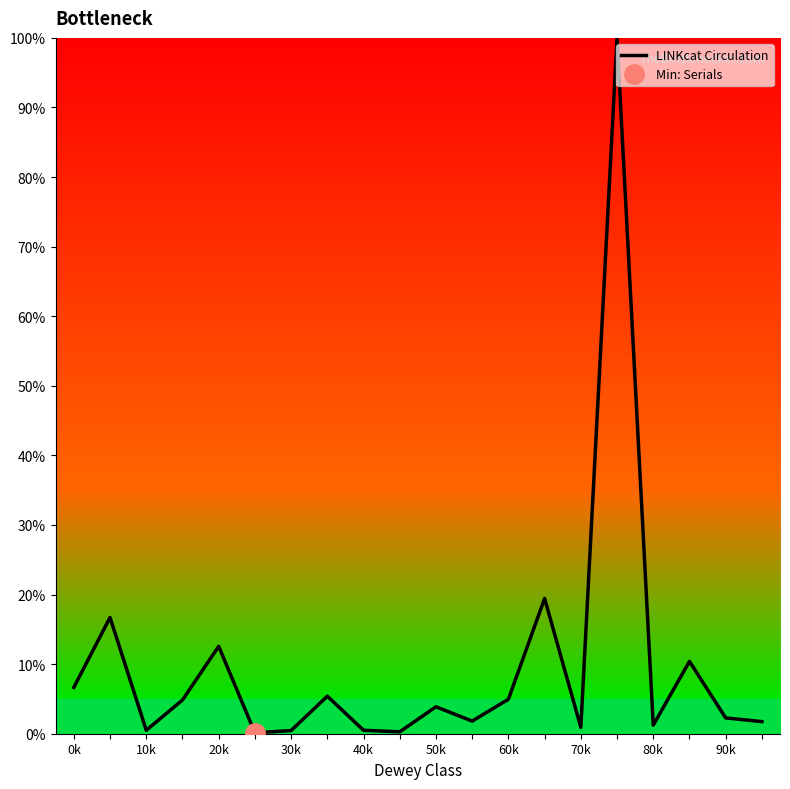

What is the difference between the maximum and minimum values?

99.9